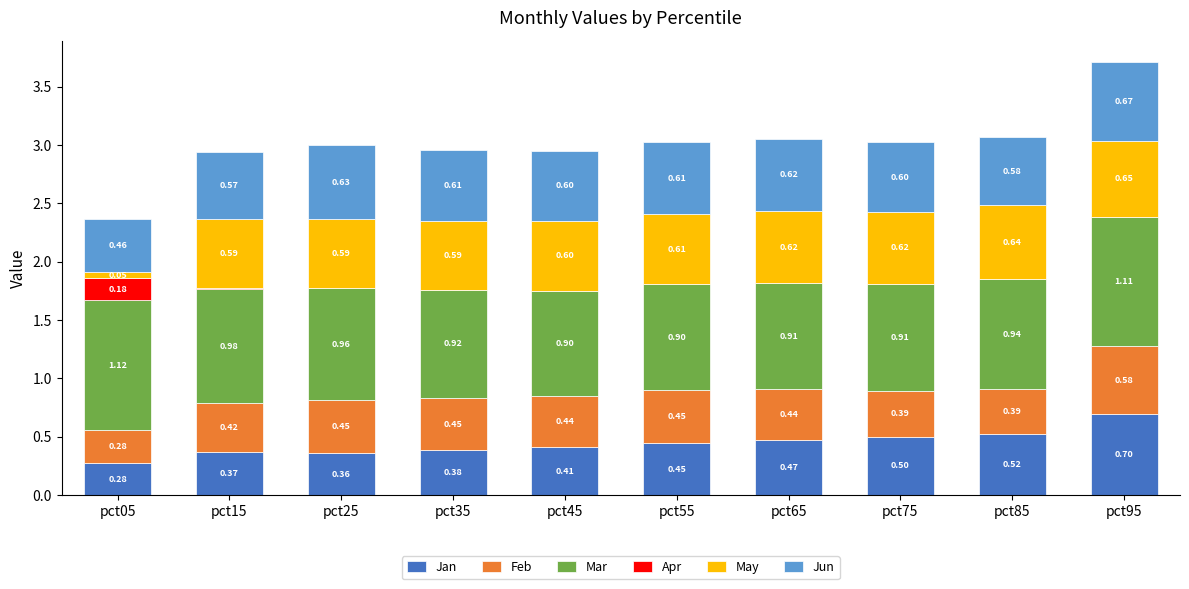

Count the number of data series in this chart.

6